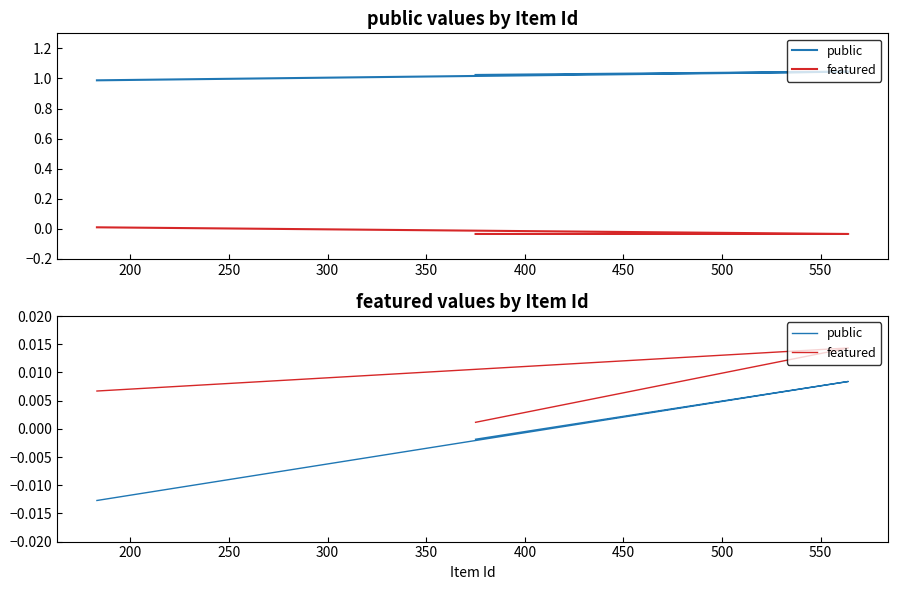

The value of featured at 200 is 0.0. True or false?

False